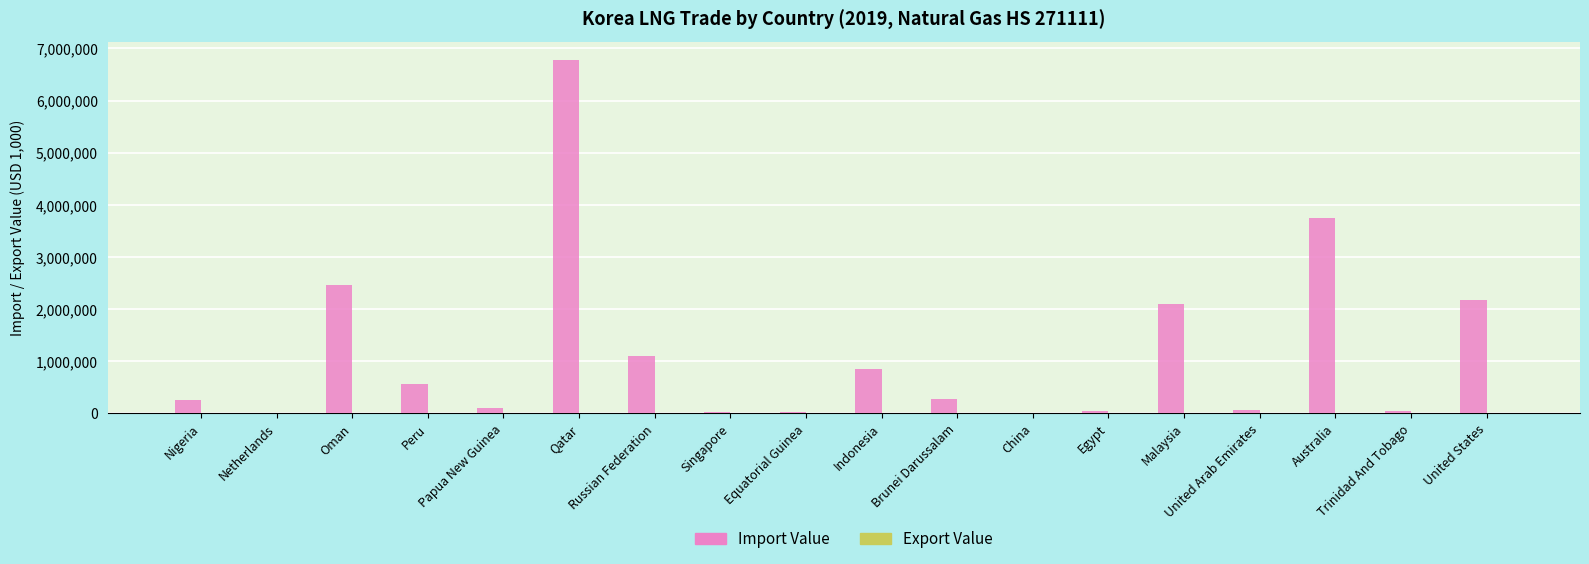

What is the sum of all Import Value values?

20566590